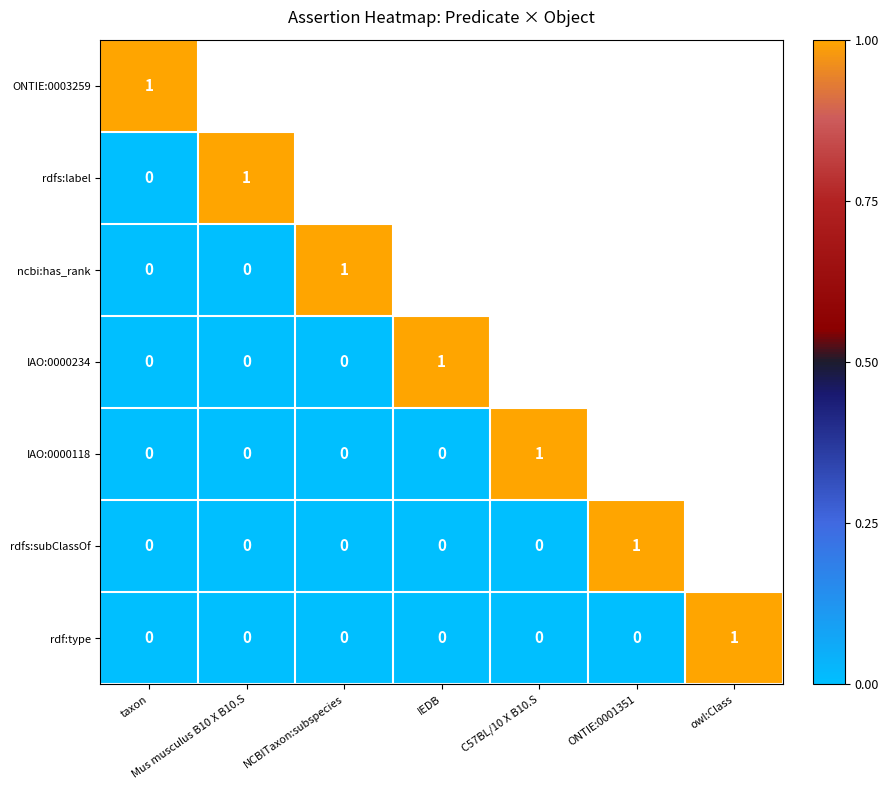

The rdf:type series shows -1 at taxon. True or false?

False